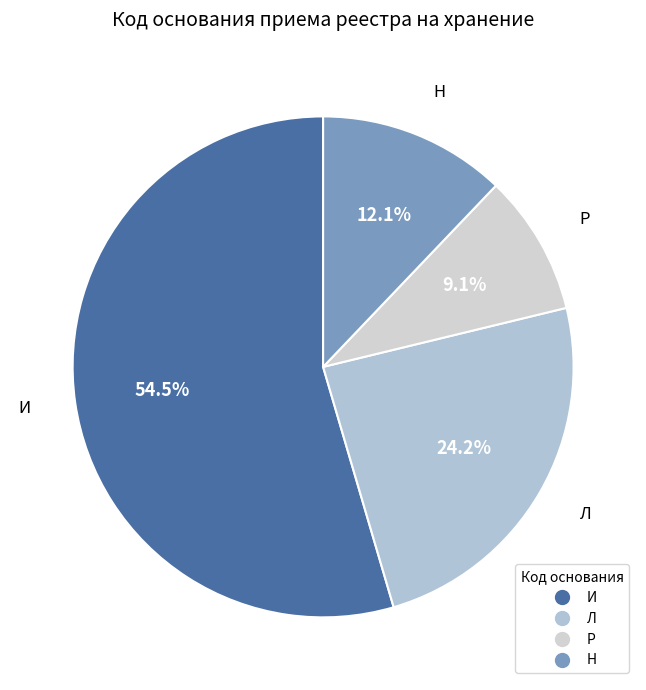

Do И and Н together represent more than half of the pie?

Yes